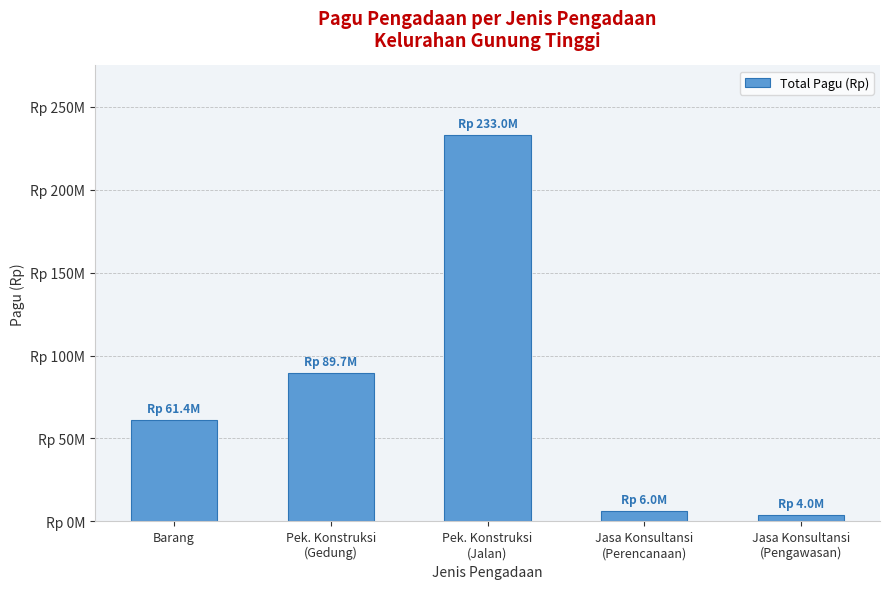

What is the maximum value shown in the chart?

233029494